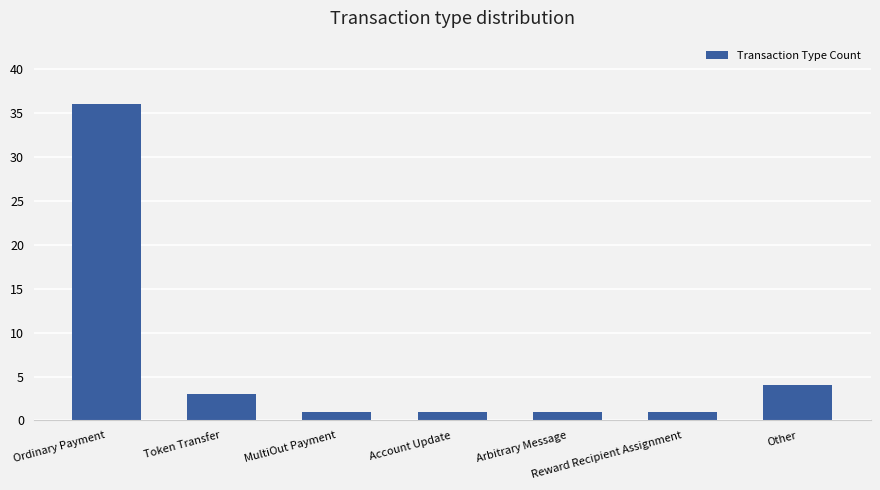

Where is the data nearest to the value 18?

Other